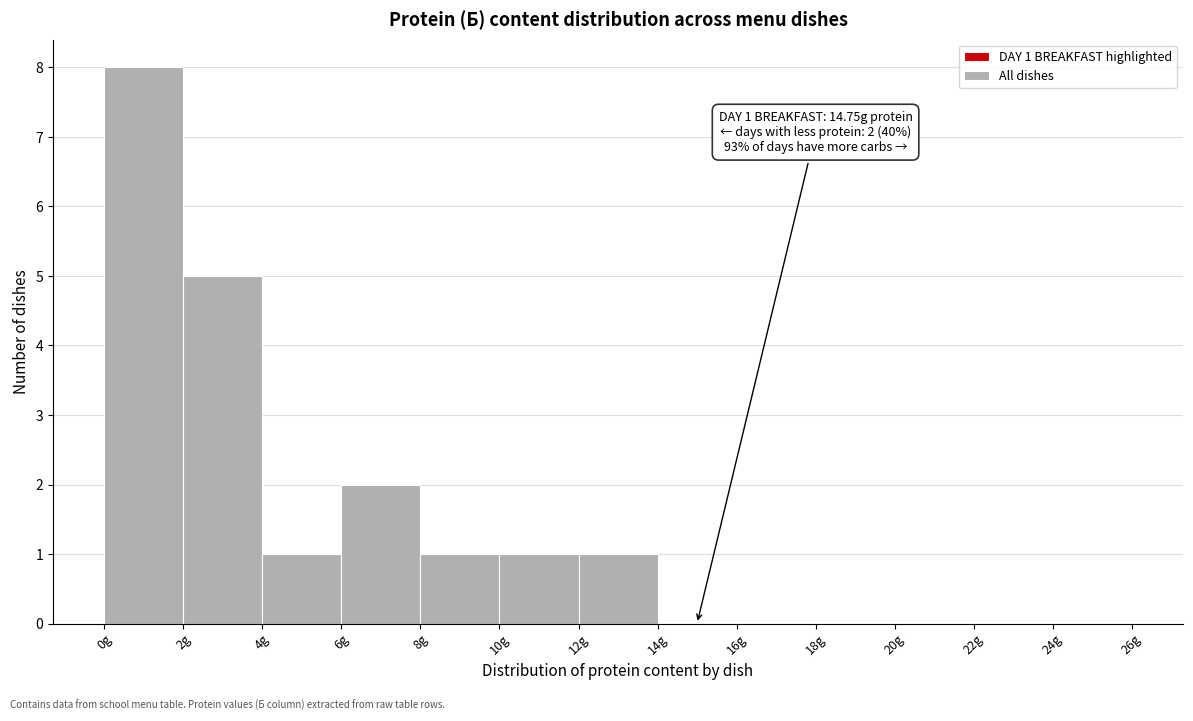

Which range on the x-axis has the tallest bar?

0 to 2